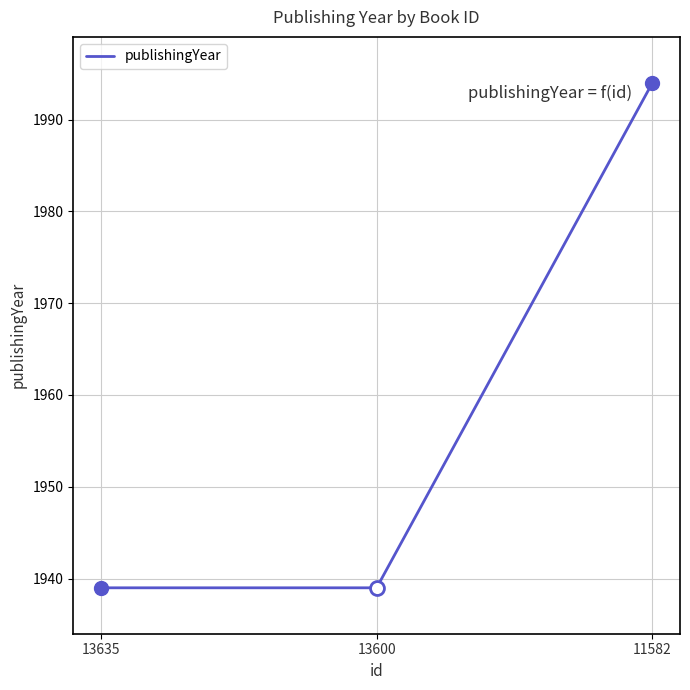

Reading left to right, extract all data points from this chart.

13635=1939	13600=1939	11582=1994